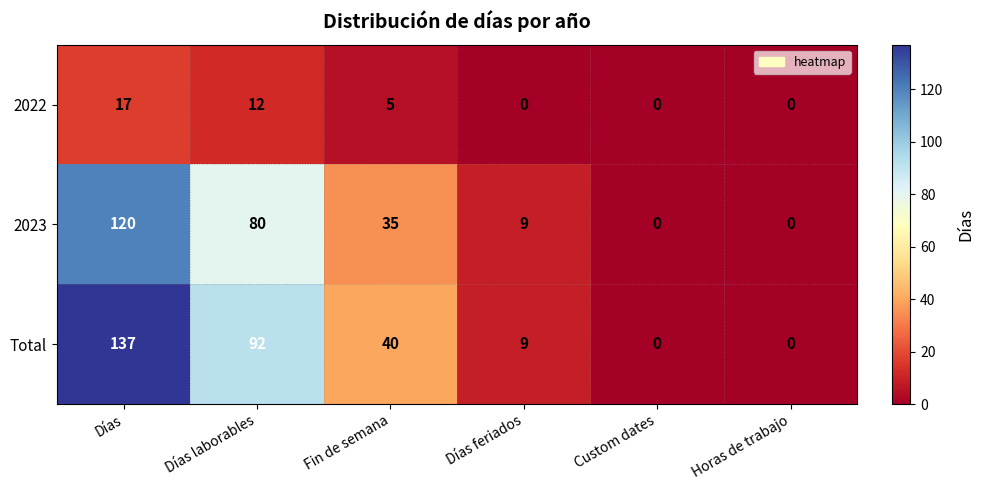

Reading right to left, list all the values displayed in this chart.

2022: 0	0	0	5	12	17
2023: 0	0	9	35	80	120
Total: 0	0	9	40	92	137